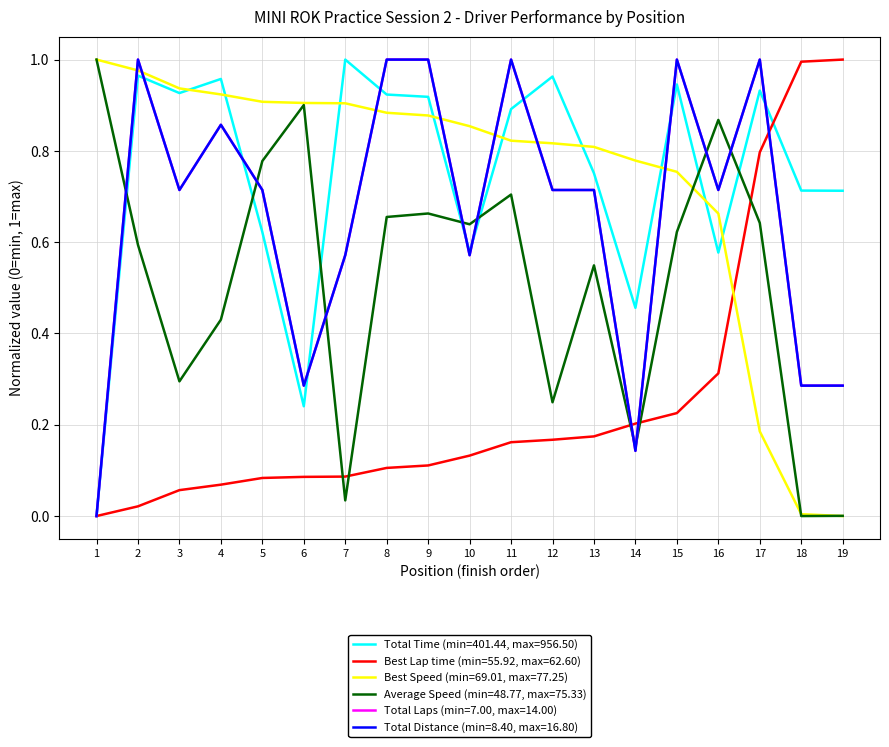

Which series has the largest range (max minus min)?

Total Time